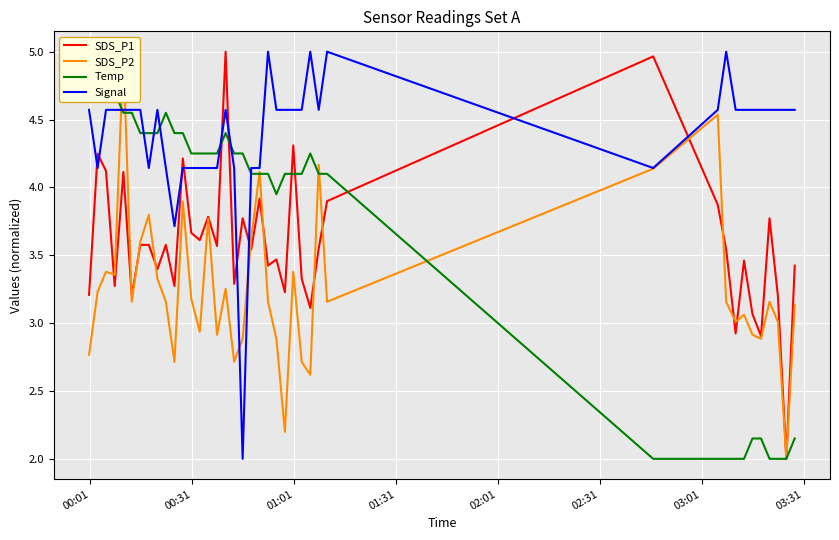

How many times do Signal and SDS_P1 cross each other?

10